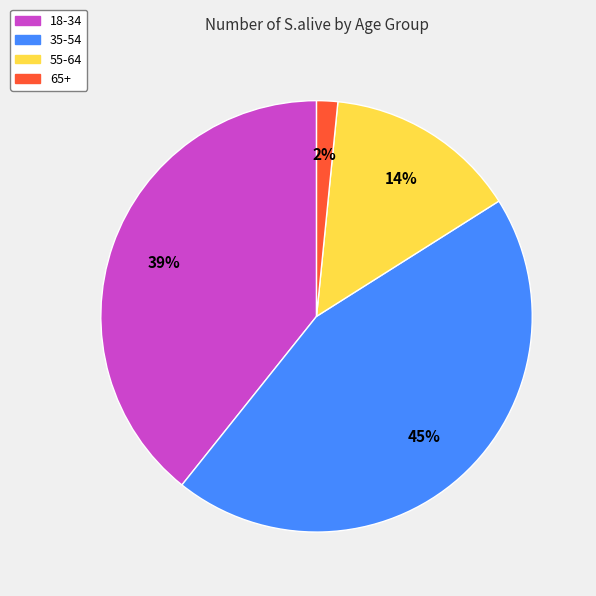

What percentage is the 18-34 slice, to the nearest percent?

39%